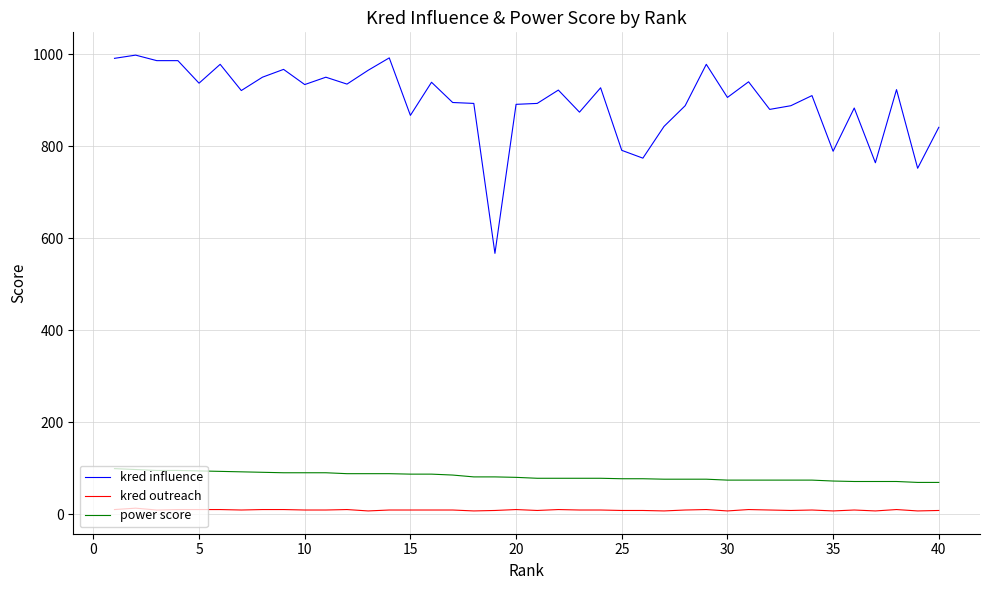

What is the difference between the maximum and minimum values in the power score series?

30